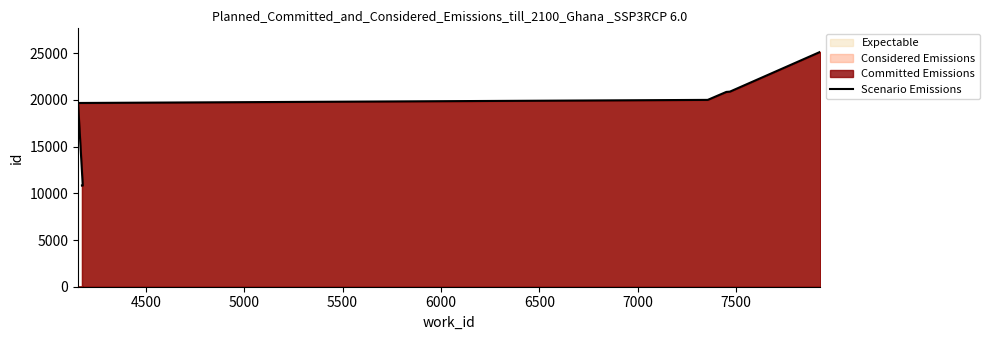

What is the difference between the maximum and minimum values?

14324